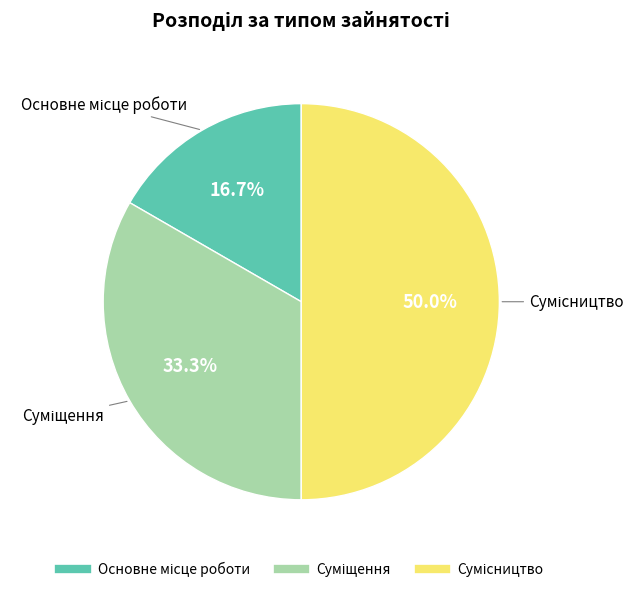

Does any single category account for the majority?

No